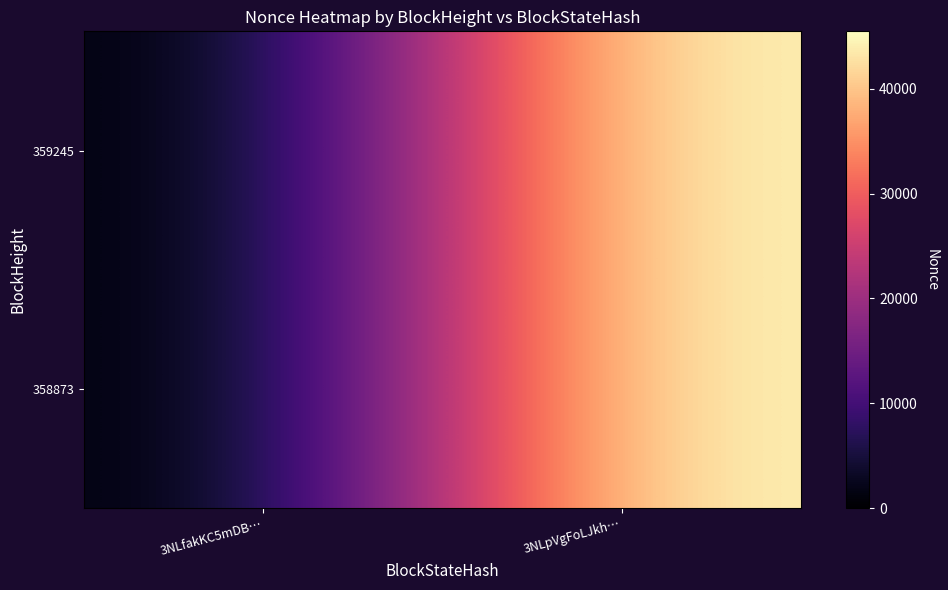

Reading left to right, list all the values displayed in this chart.

359245: 3NLfakKC5mDB…=0	3NLpVgFoLJkh…=45491
358873: 3NLfakKC5mDB…=0	3NLpVgFoLJkh…=45491